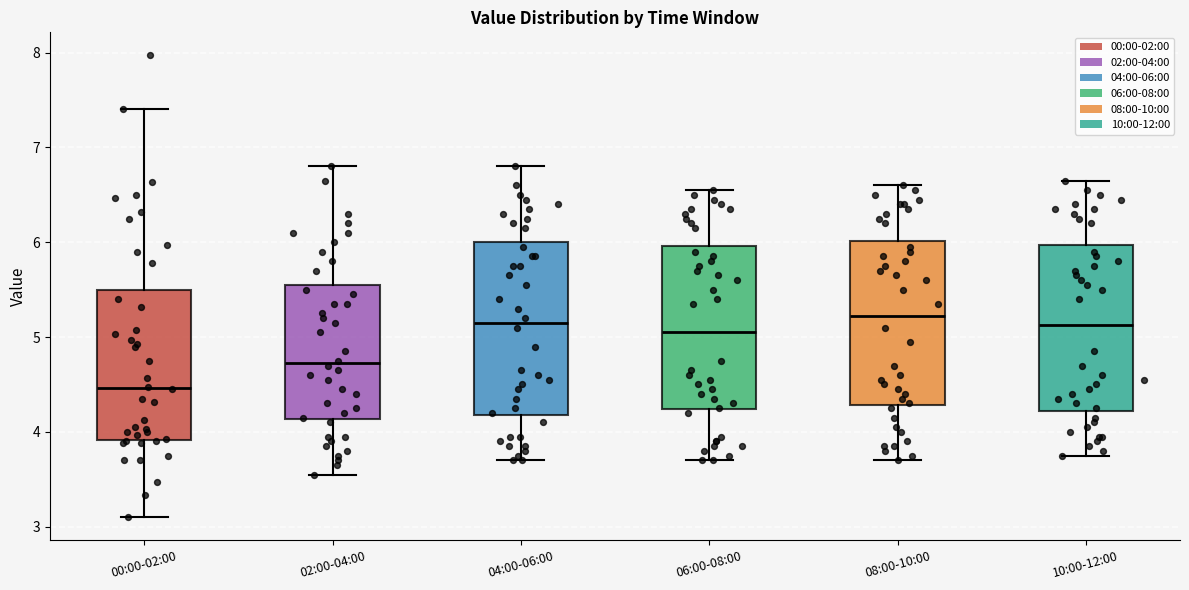

Where does the lower whisker of the box for 08:00-10:00 end on the y-axis? The values are not printed on the chart, so give them approximately, as read against the axis.

3.7